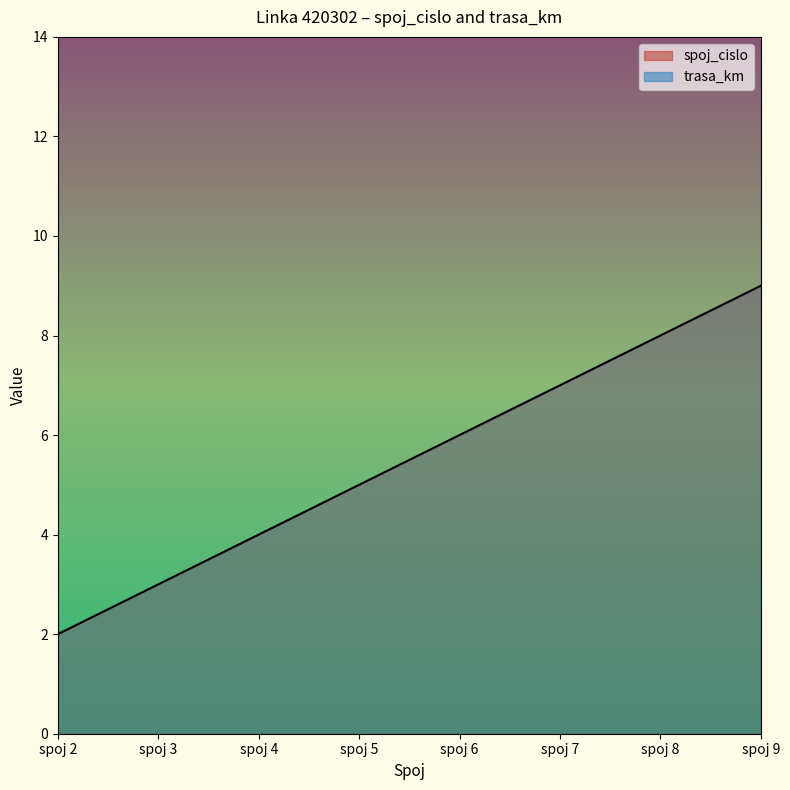

Reading right to left, transcribe all the data shown in this chart.

spoj 9=9	spoj 8=8	spoj 7=7	spoj 6=6	spoj 5=5	spoj 4=4	spoj 3=3	spoj 2=2